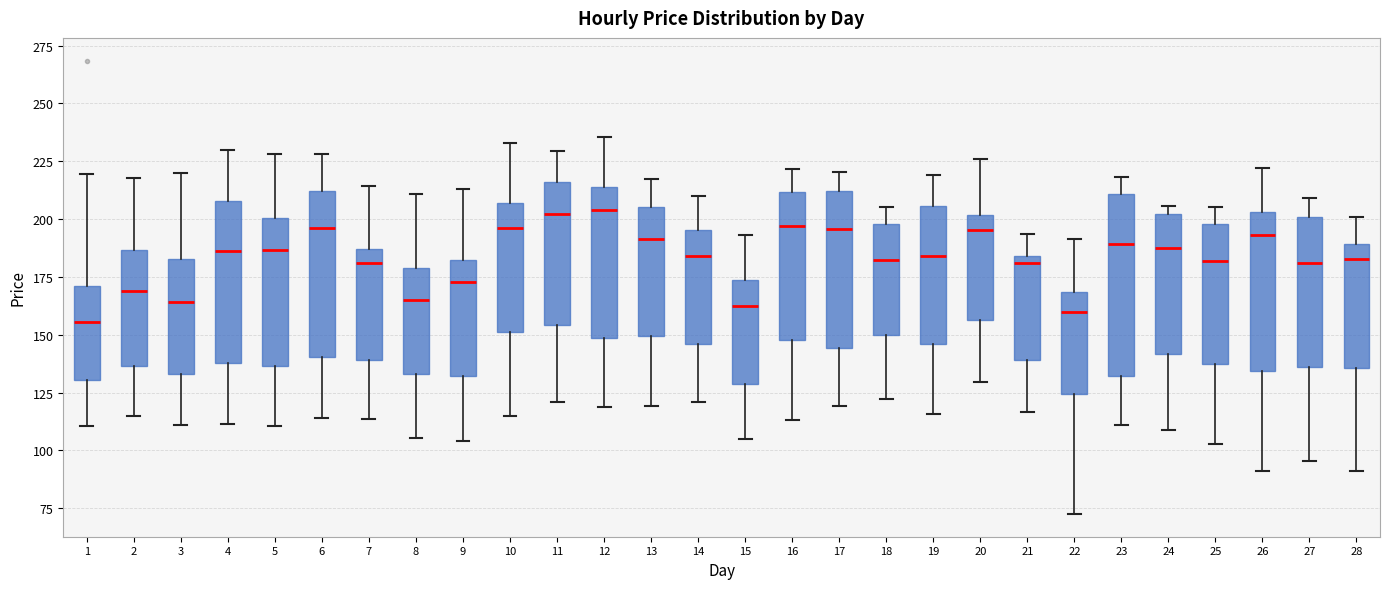

Which box is the tallest, from its lower edge to its upper edge?

23